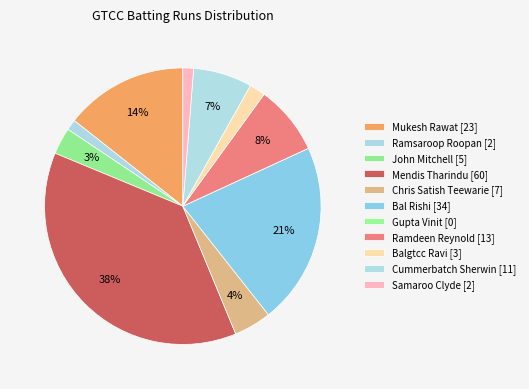

What is the change in value from Mukesh Rawat to Gupta Vinit?

-23